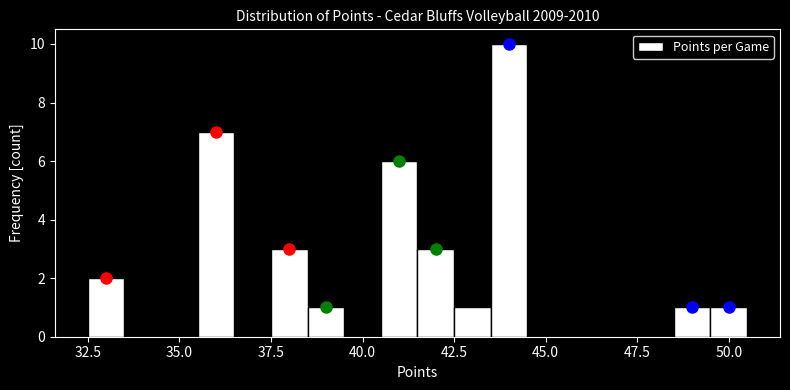

Around what value on the x-axis is the tallest bar? Give the approximate position of its centre, as read against the axis.

44.0